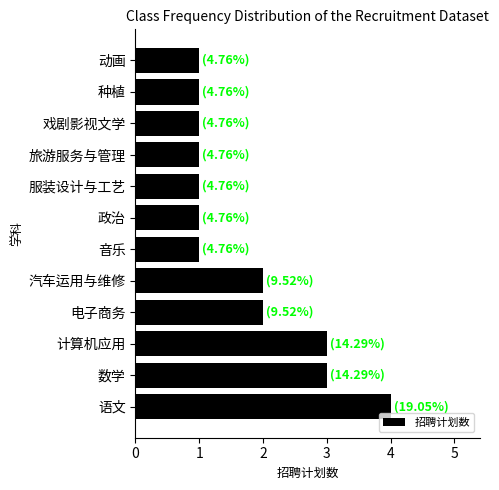

What is the sum of all values?

21